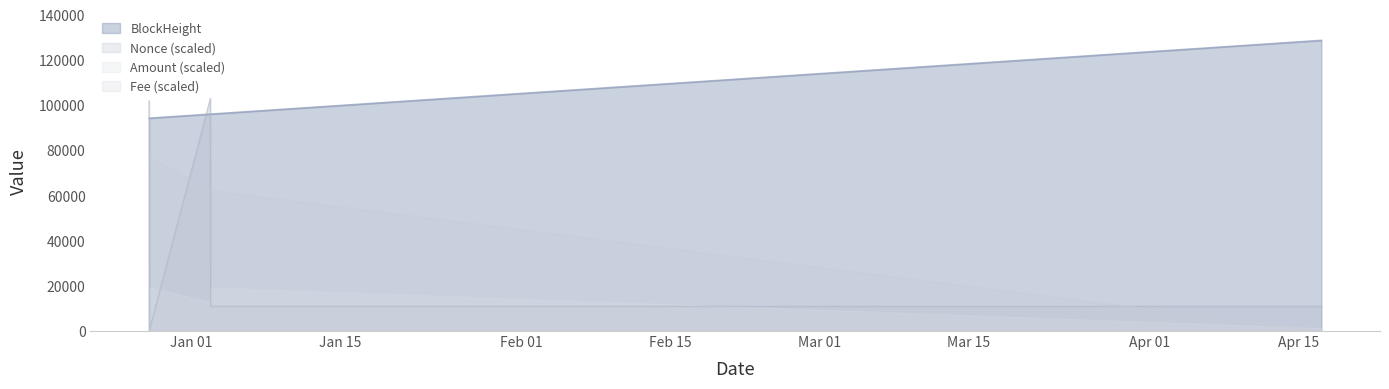

Reading right to left, list all the values displayed in this chart.

BlockHeight: 128778.0	96105.0	96097.0	94300.0	94298.0
Nonce: 10916.2	10916.2	103022.4	0.0	101916.3
Amount: 0.0	62124.5	62133.8	76948.3	77266.8